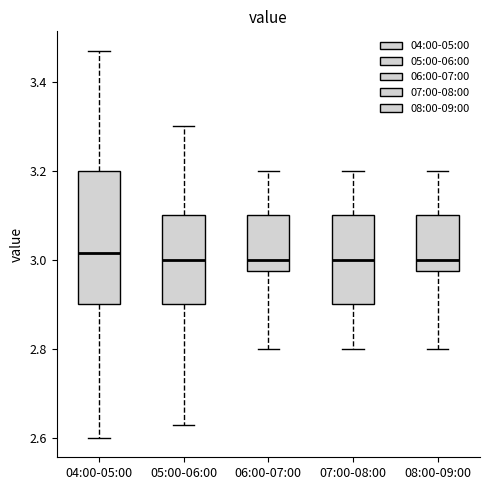

Reading left to right, read every box against the y-axis: the position of its median line, the range the box covers, and the ends of its whiskers. The values are not printed on the chart, so give them approximately, as read against the axis.

04:00-05:00: median 3.02, box 2.90 to 3.20, whiskers 2.60 to 3.48
05:00-06:00: median 3.00, box 2.90 to 3.10, whiskers 2.64 to 3.30
06:00-07:00: median 3.00, box 2.98 to 3.10, whiskers 2.80 to 3.20
07:00-08:00: median 3.00, box 2.90 to 3.10, whiskers 2.80 to 3.20
08:00-09:00: median 3.00, box 2.98 to 3.10, whiskers 2.80 to 3.20